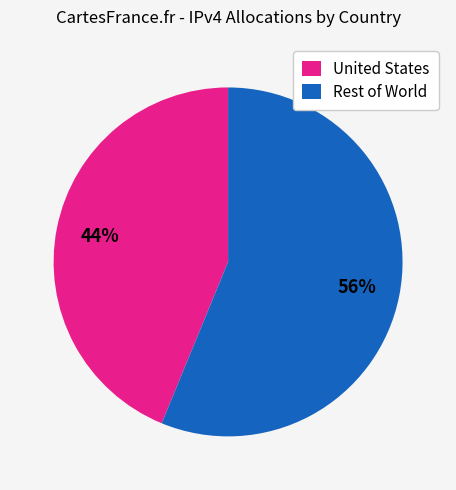

What percentage is the Rest of World slice, to the nearest percent?

56%